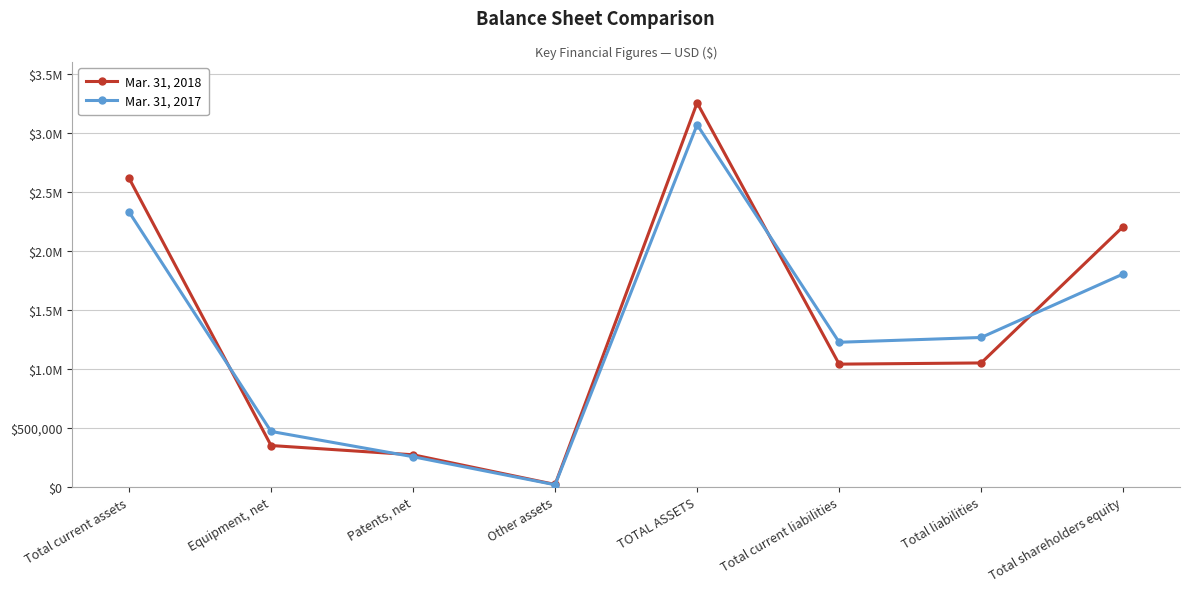

Is this an area chart (filled region under the line)?

No